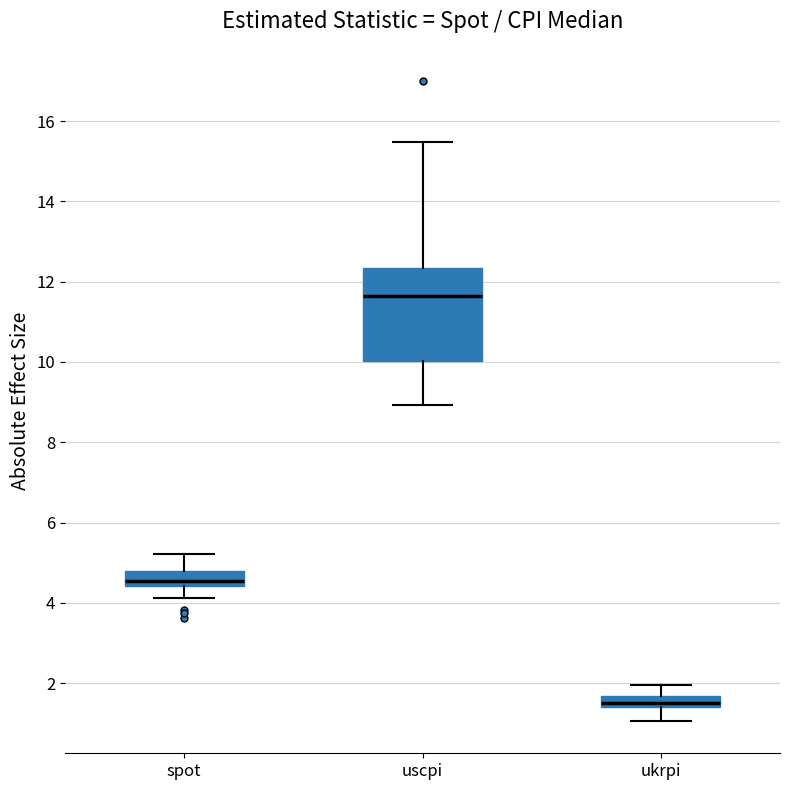

Comparing the boxes themselves (not the whiskers), which one is the tallest?

uscpi